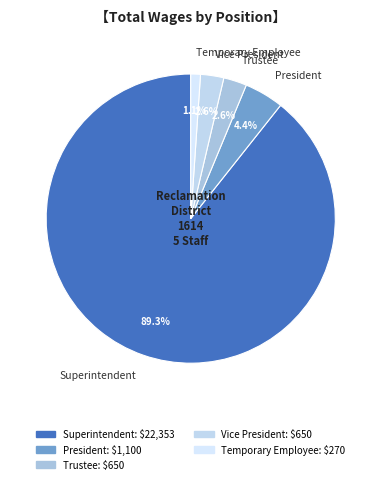

Between President and Trustee, which is larger?

President